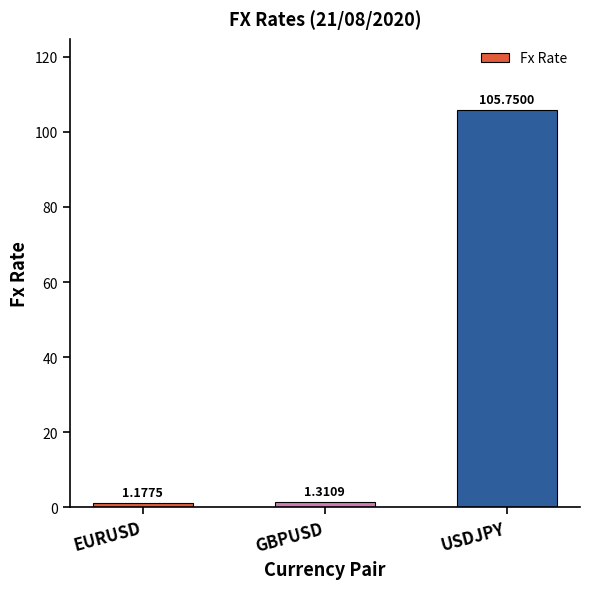

Which has a higher value, EURUSD or GBPUSD?

GBPUSD